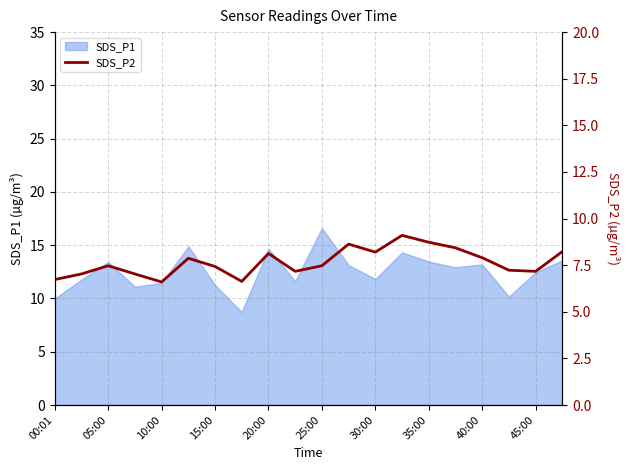

The SDS_P1 series shows 2.3 at 10:00. True or false?

False